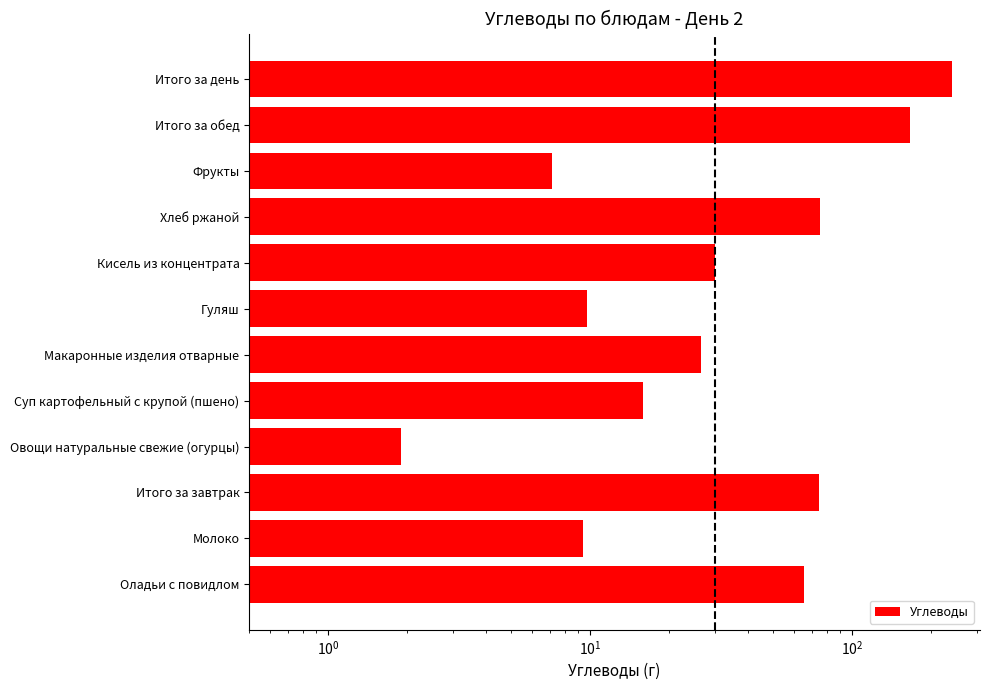

True or false: the data shows 7.2 at Фрукты.

True